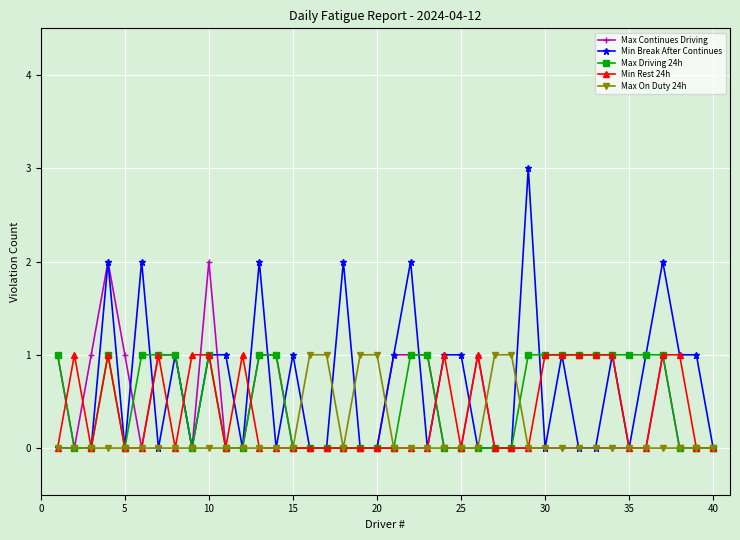

Which series has the largest range (max minus min)?

Min Break After Continues